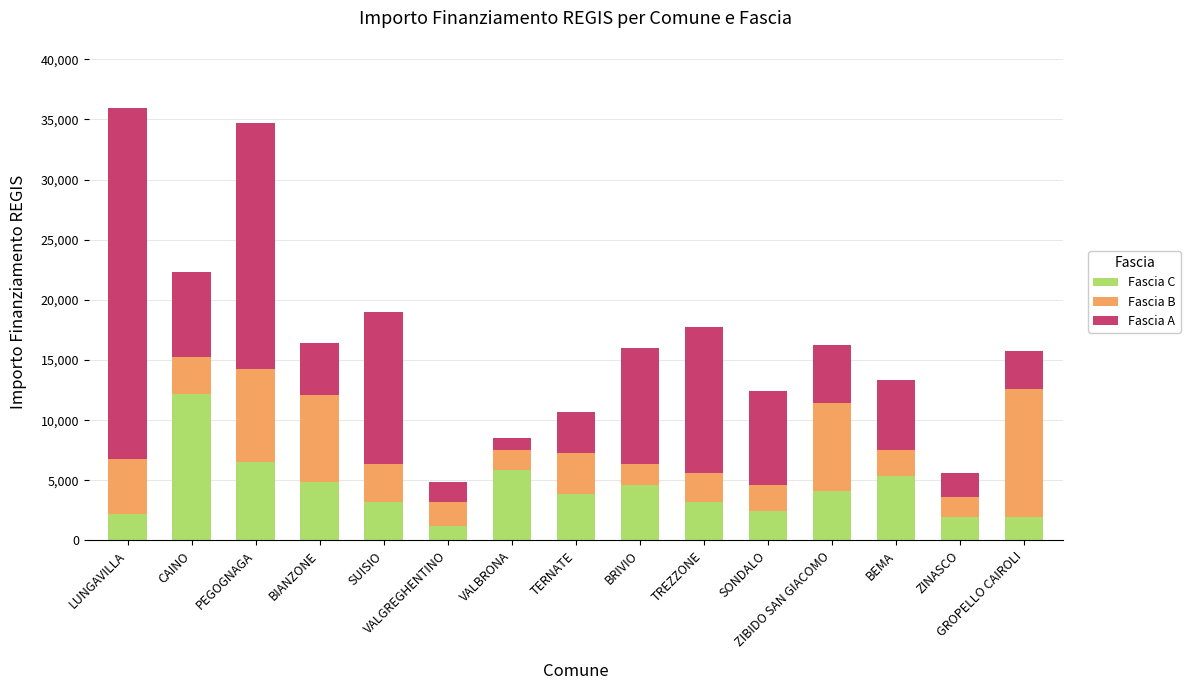

What is the average value of the Fascia C series?

4224